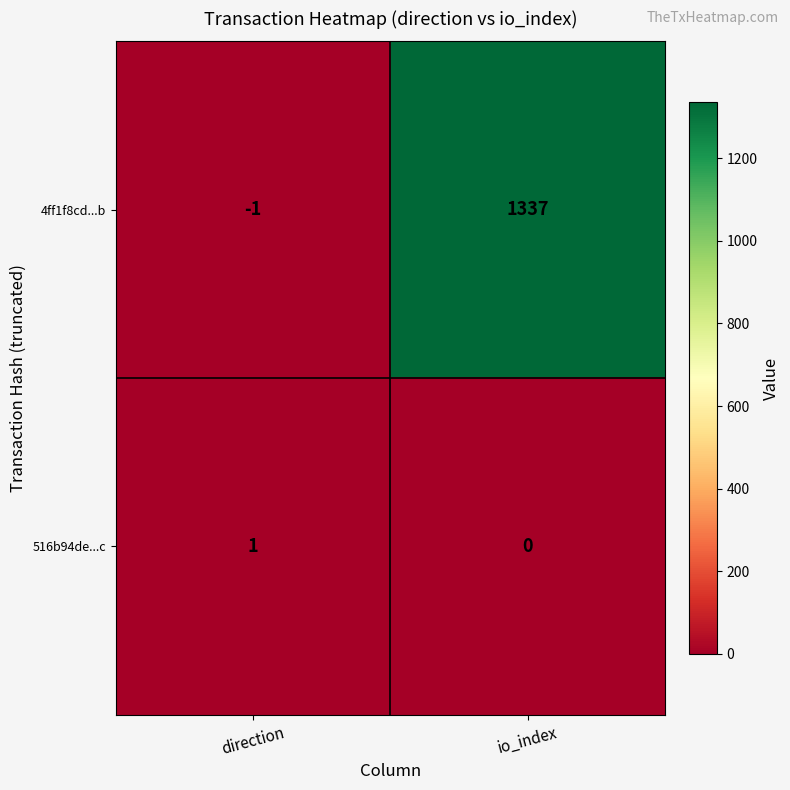

Which series has the largest total across all categories?

4ff1f8cd...b